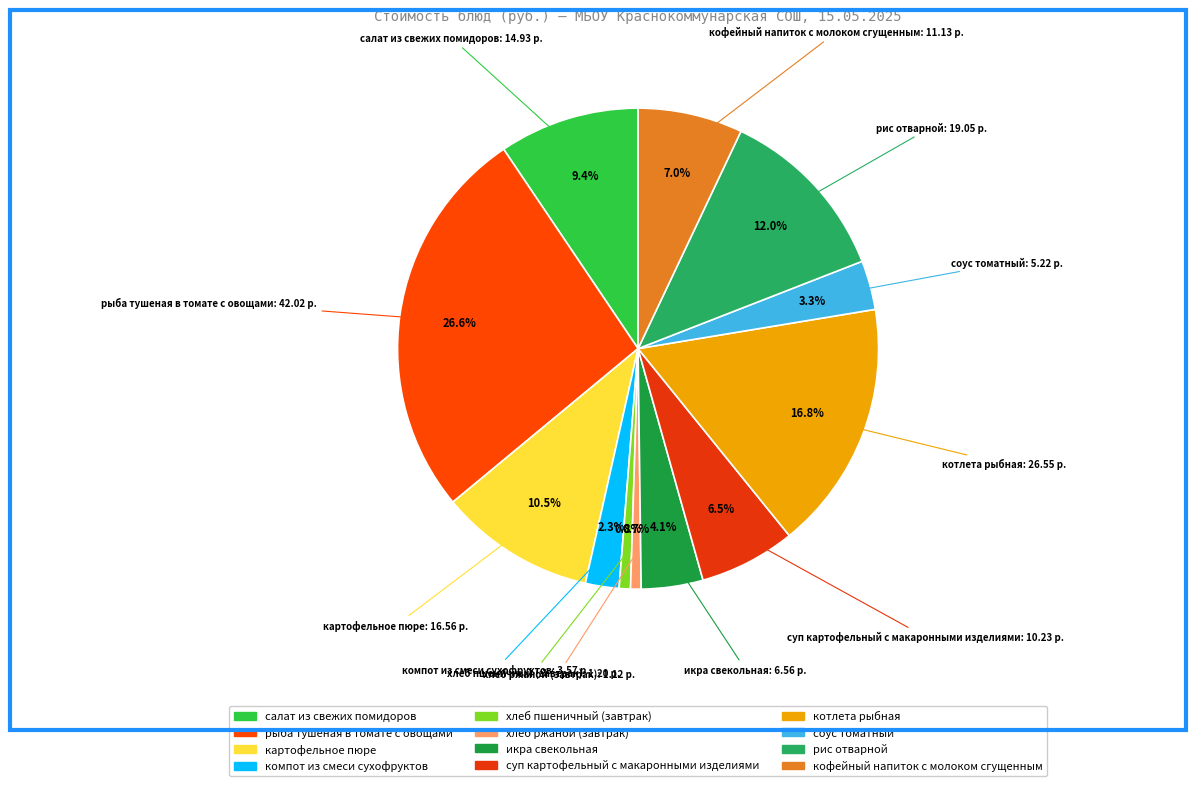

To the nearest percent, what portion does салат из свежих помидоров represent?

9%